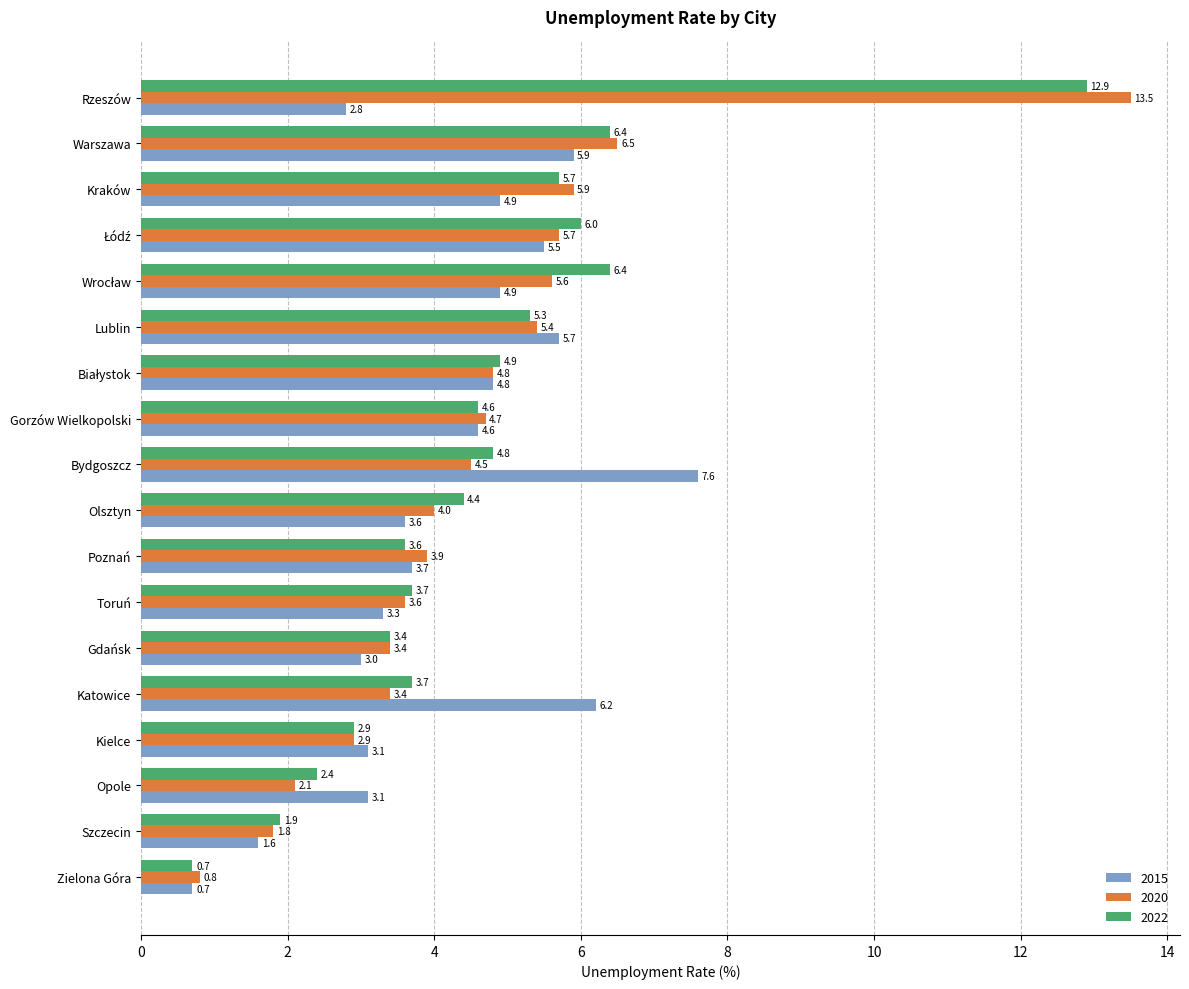

What is the difference between the maximum and minimum values in the 2022 series?

12.2